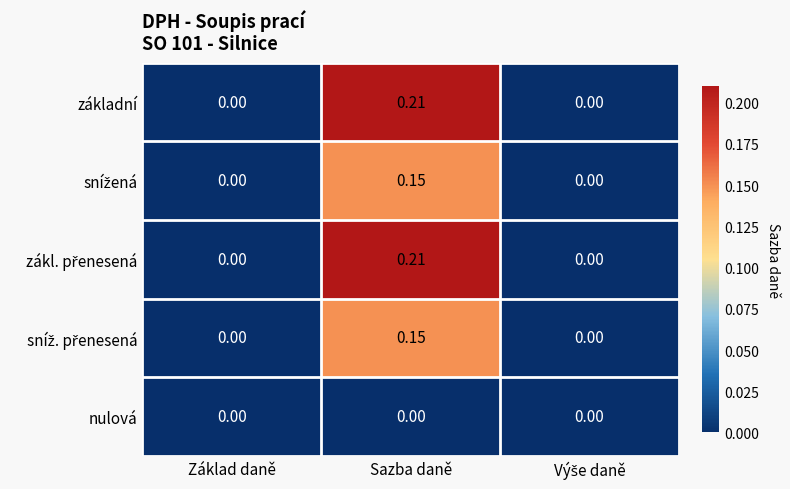

What is the total value across all series at Sazba daně?

0.7